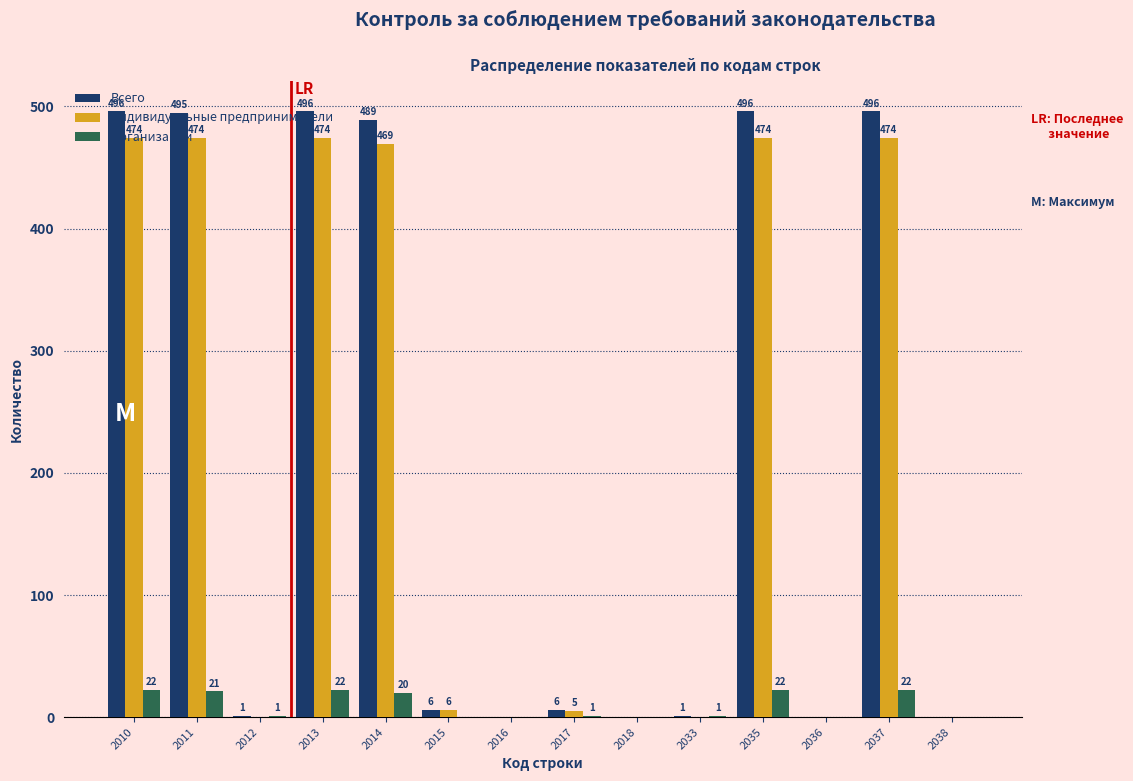

Is the value of Всего at 2037 greater than the value of Организации at 2017?

Yes